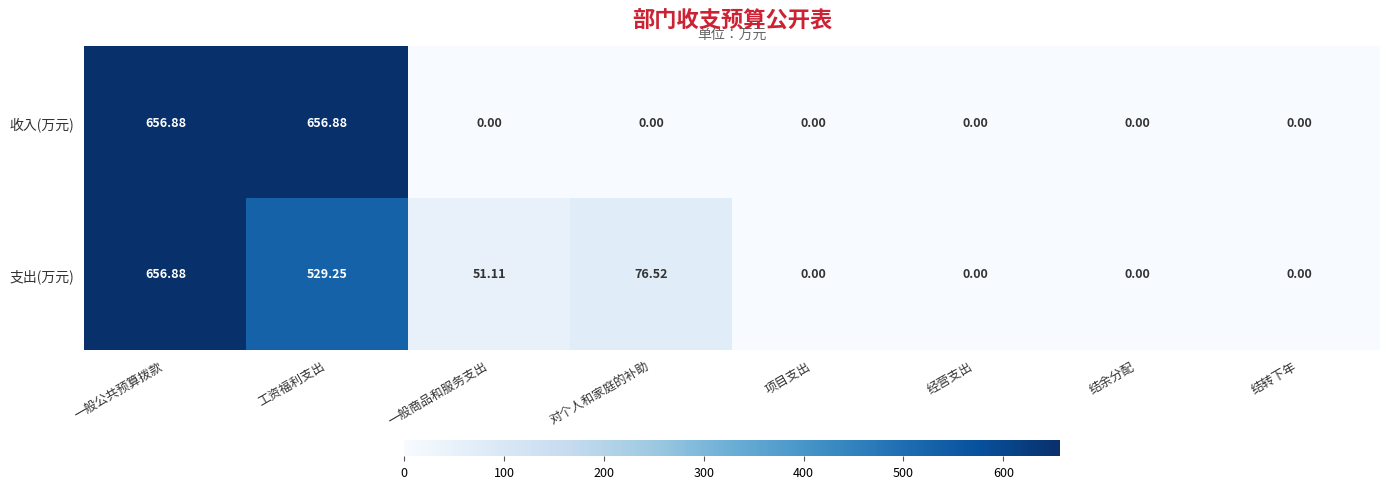

At which category is the sum across all series the highest?

一般公共预算拨款